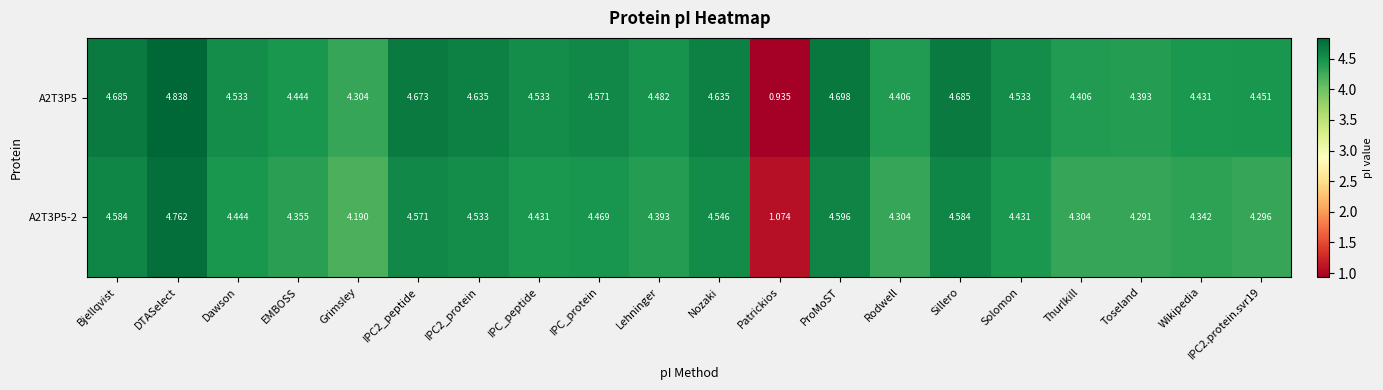

Is the value of A2T3P5-2 at Grimsley greater than the value of A2T3P5 at Lehninger?

No